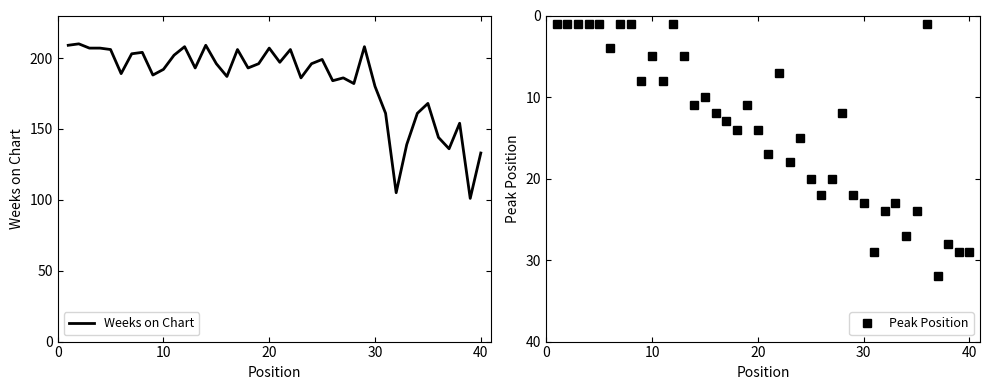

Does the chart have visible grid lines?

No